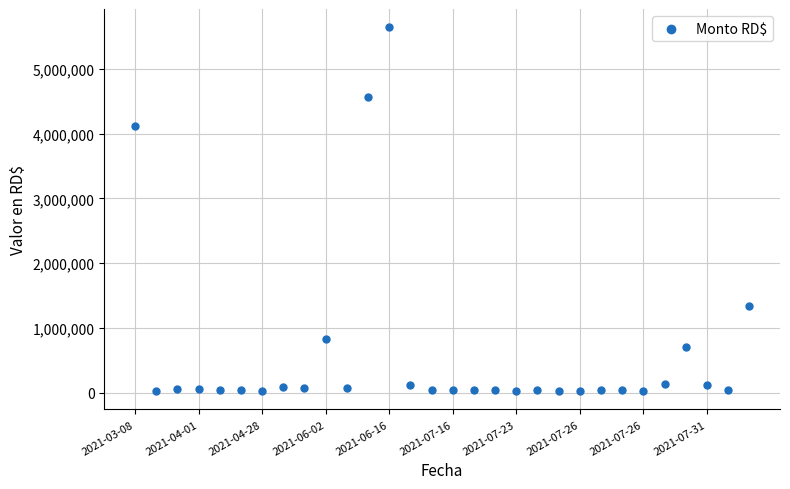

What Y value in the scatter plot is closest to 2833327?

4124611.5